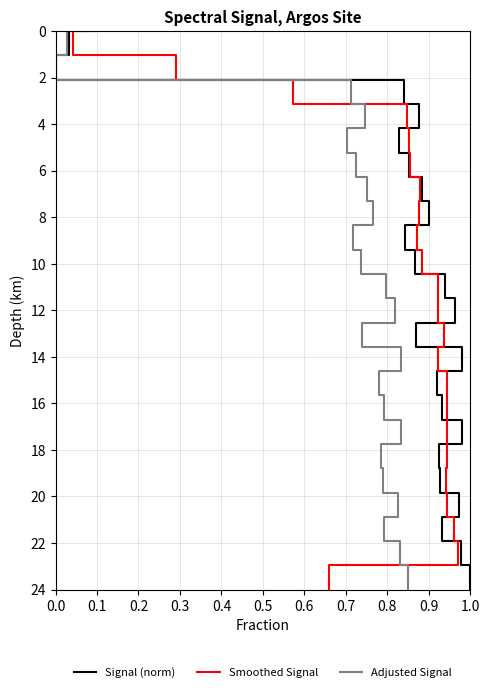

Is it true that Signal (norm) equals 10.0 at 15?

False